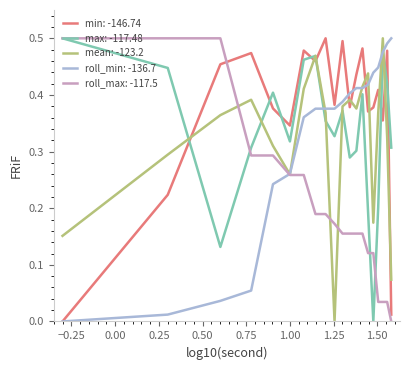

True or false: min: -146.74 and roll_max: -117.5 intersect in this chart.

True